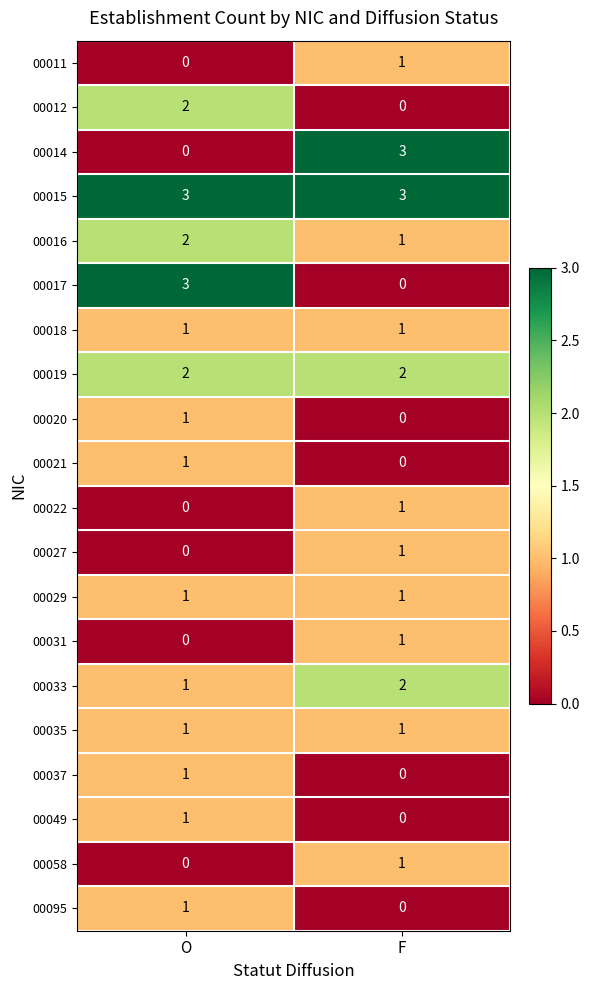

At how many categories does at least one series exceed 2?

2